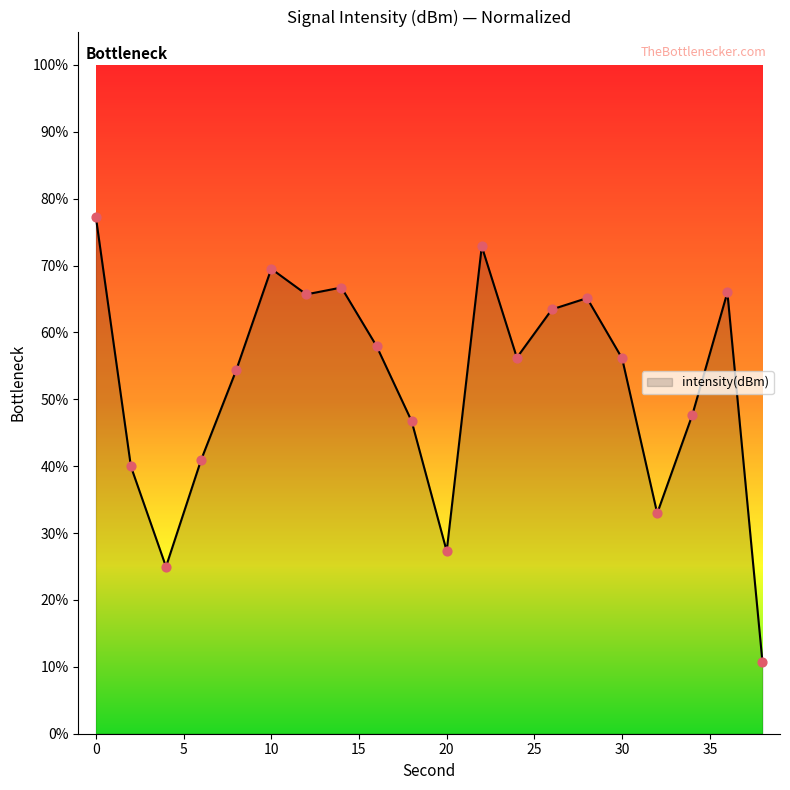

What is the maximum value shown in the chart?

77.3